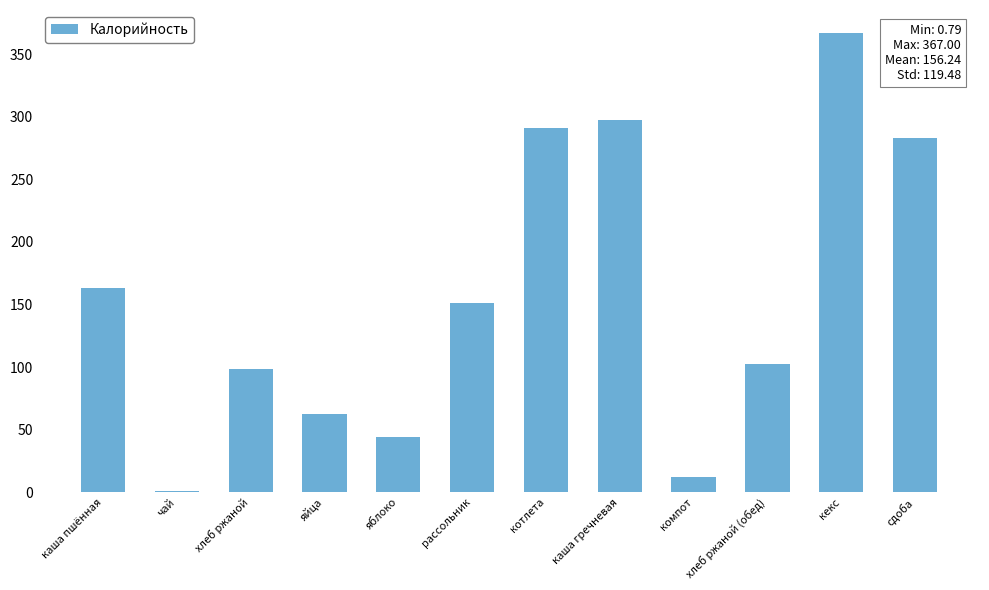

True or false: the data shows 44.4 at яблоко.

True